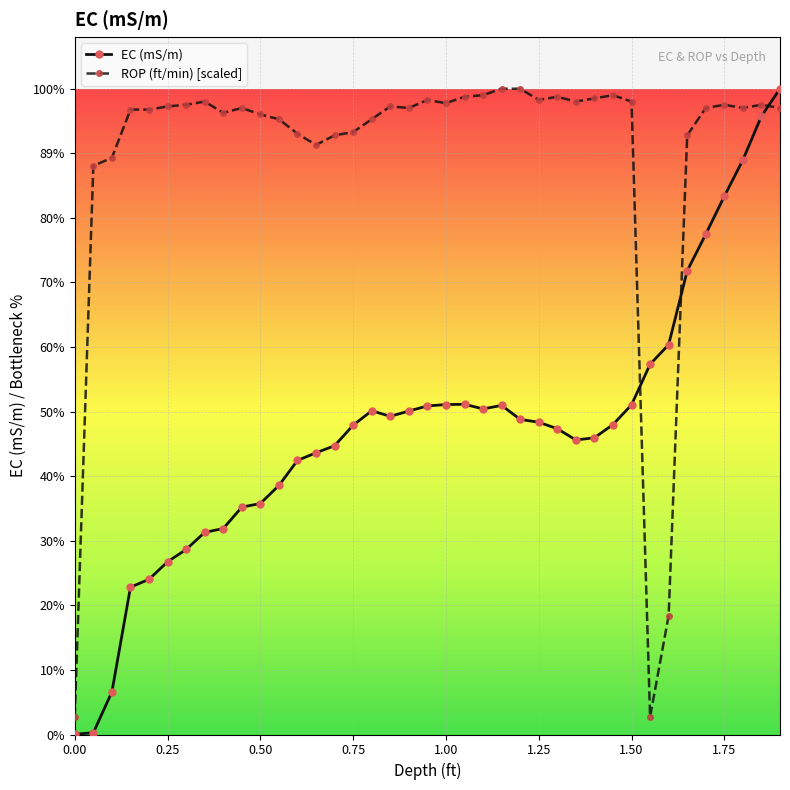

Does the chart display data point markers on the line(s)?

Yes